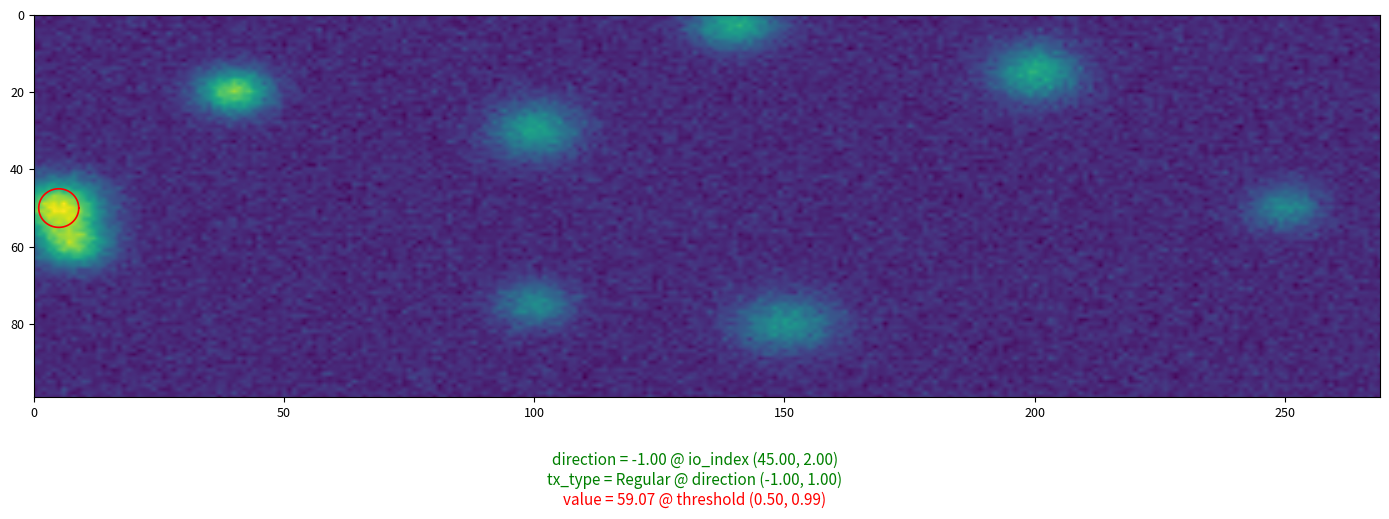

What is the smallest value displayed?

-1